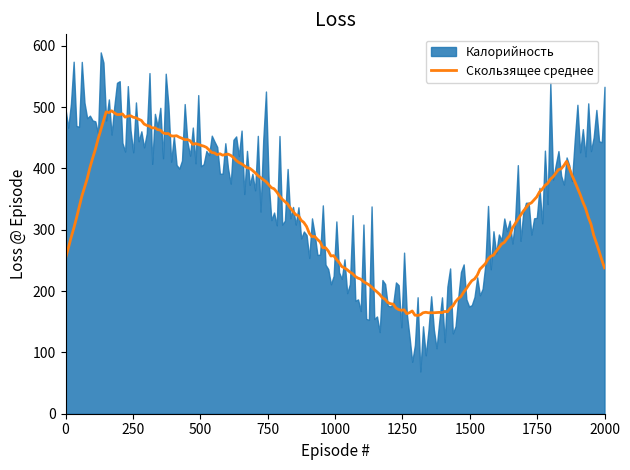

What is the maximum value for Скользящее среднее?

494.0